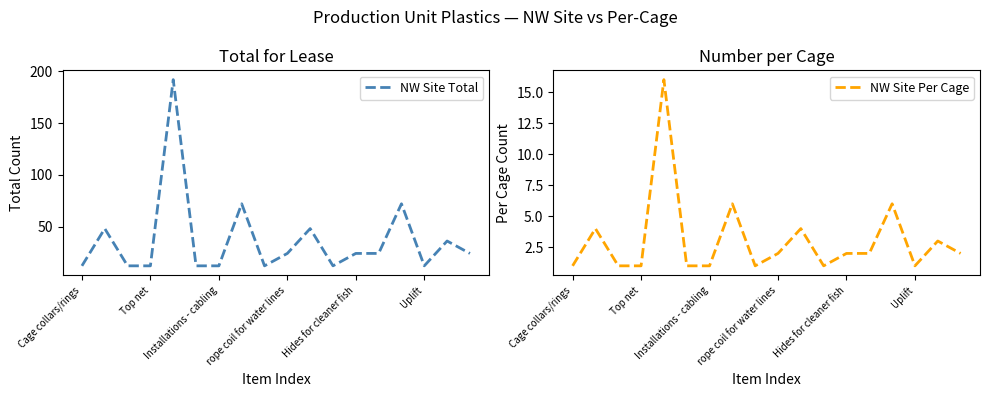

The NW Site Per Cage series shows 2 at Uplift. True or false?

False